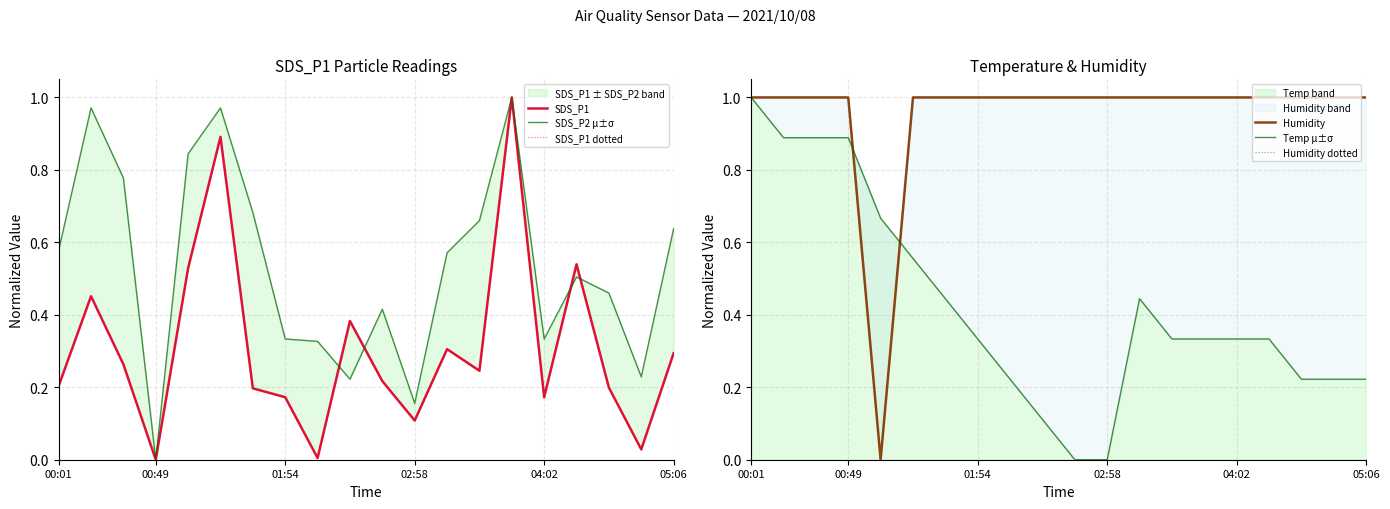

Is it true that Temp band equals 1.0 at 00:01?

True